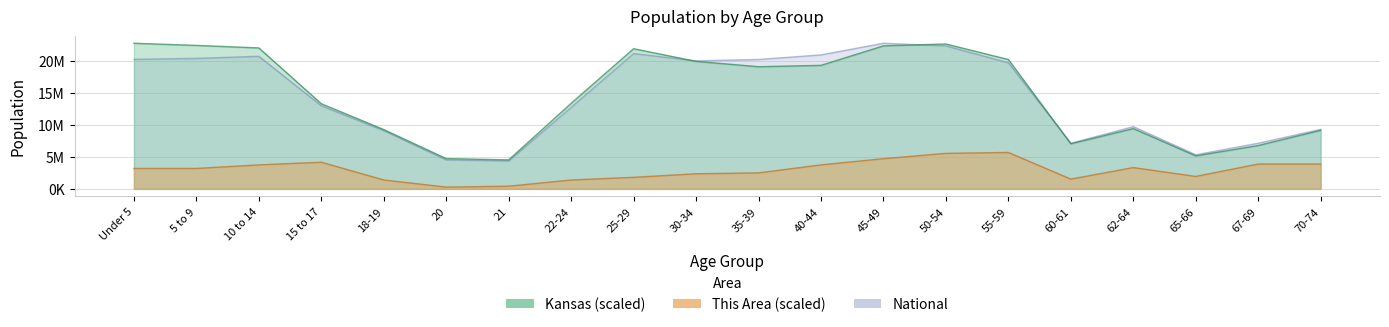

What is the maximum value for This Area?

5677147.8